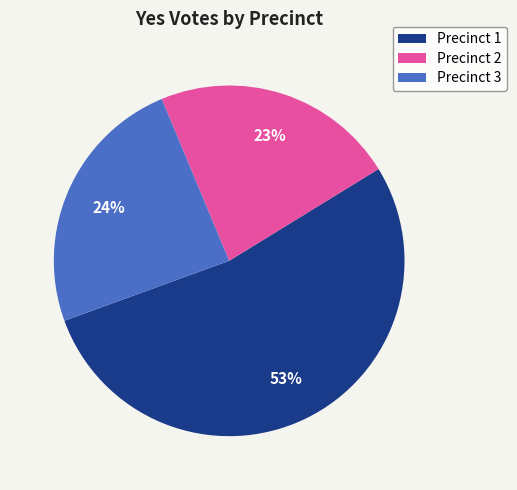

Is it true that Precinct 3 is 36% of the pie?

False